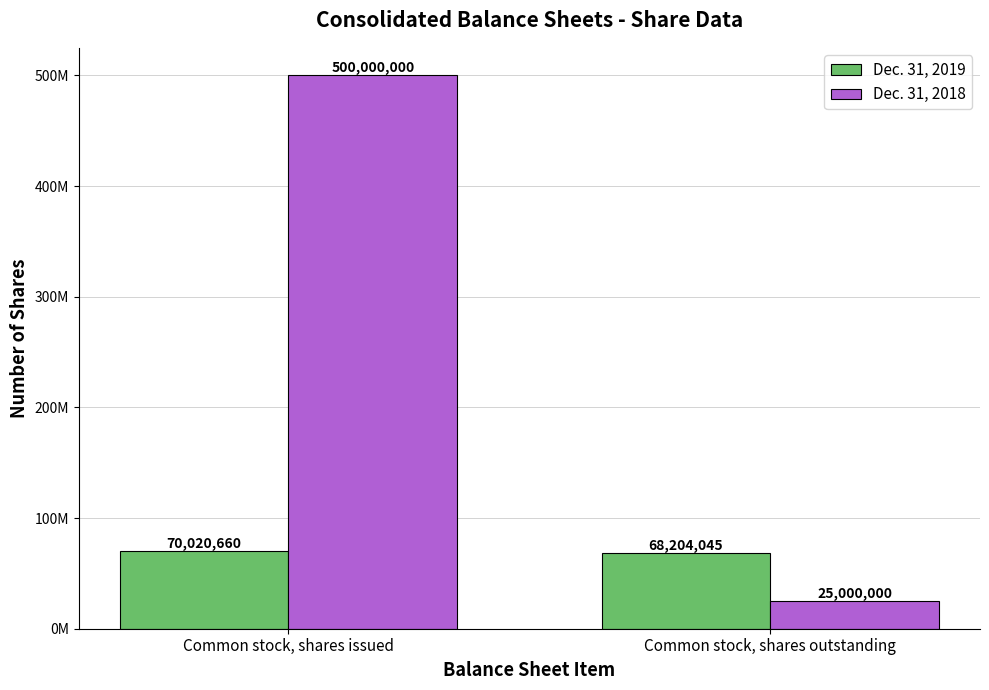

List the series in order of their overall mean, highest first.

Dec. 31, 2018, Dec. 31, 2019